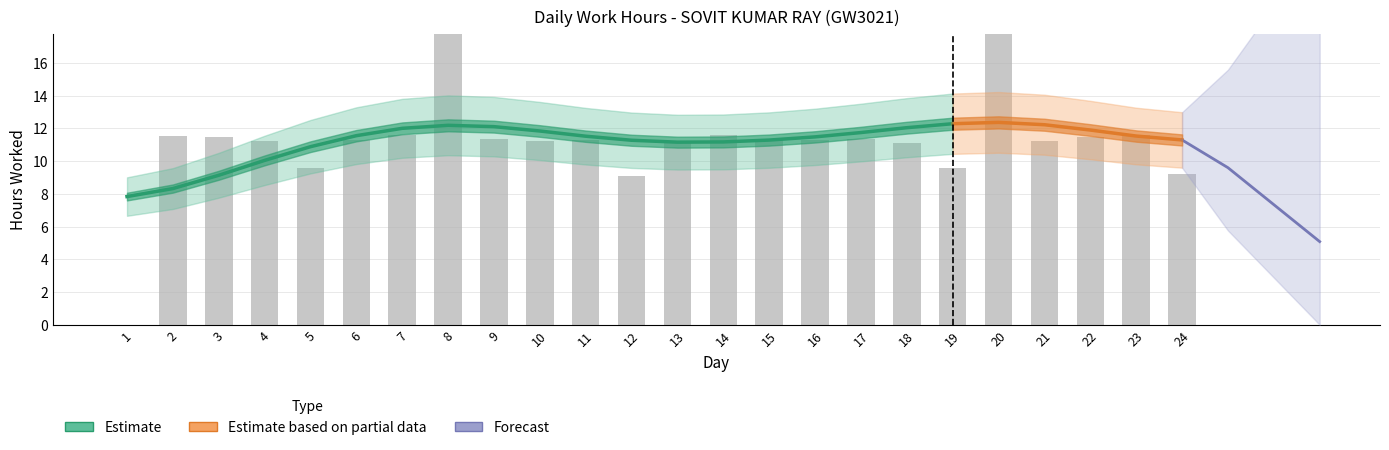

The chart shows a value of 11.2 at 21. True or false?

True